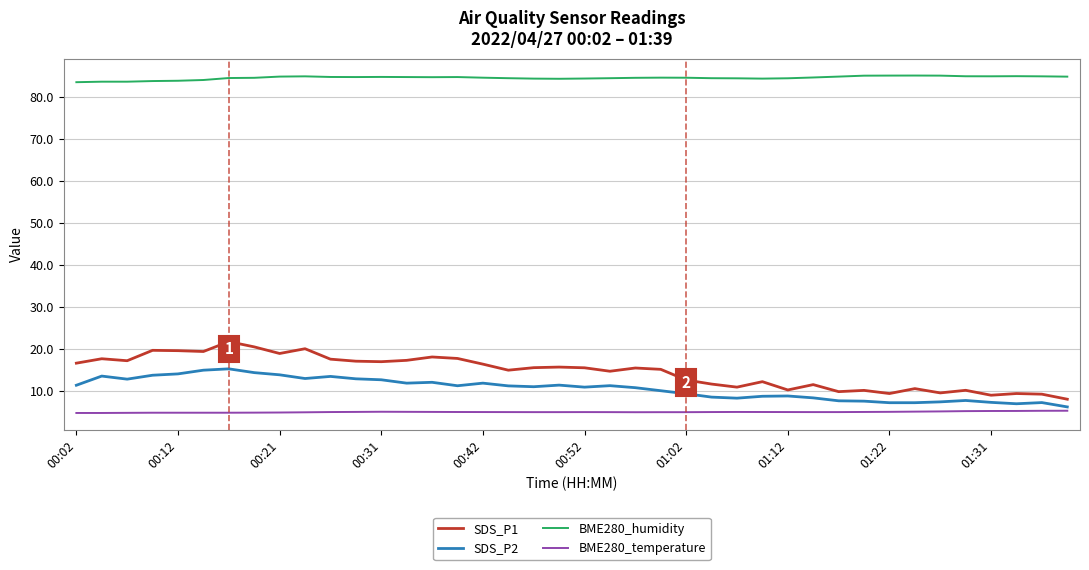

What is the maximum value for SDS_P2?

15.3